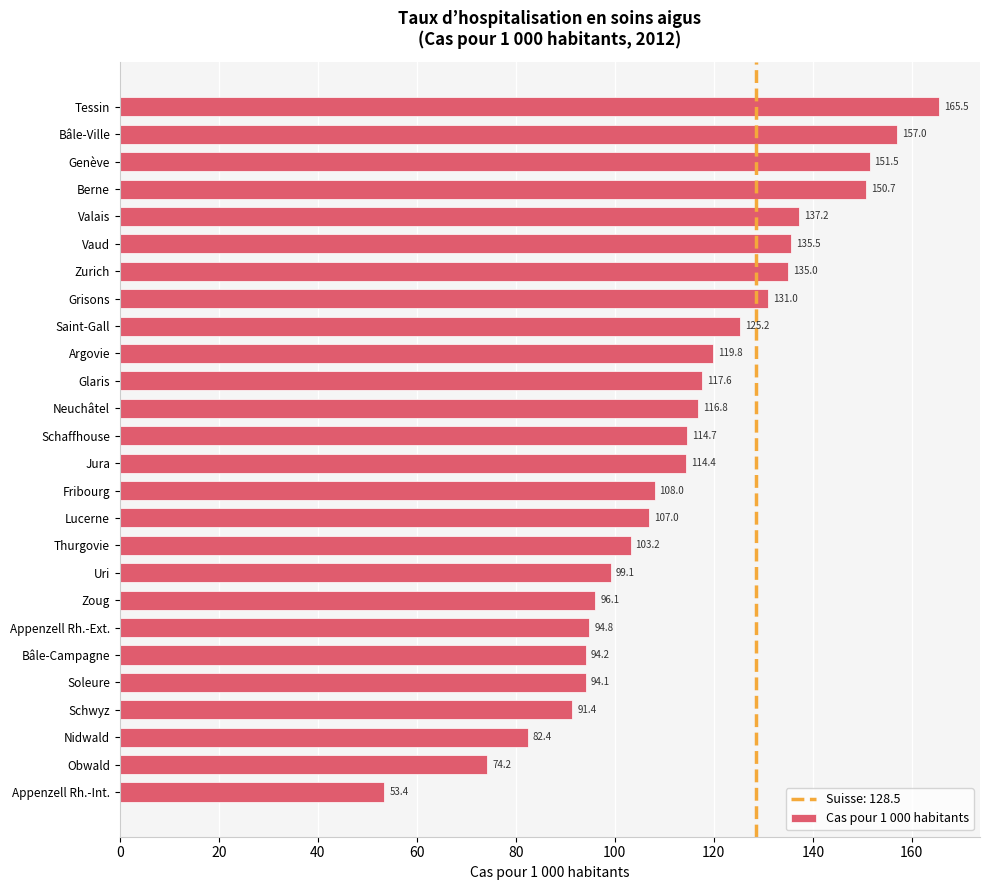

What is the difference between the second highest and second lowest values?

82.8